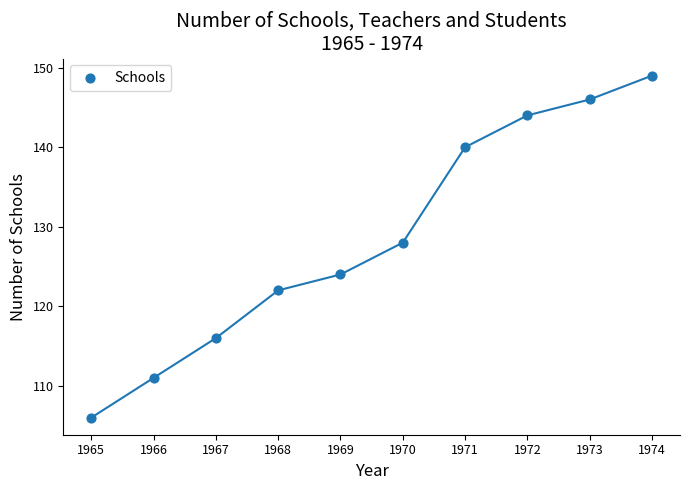

What is the range of X values (max minus min)?

9